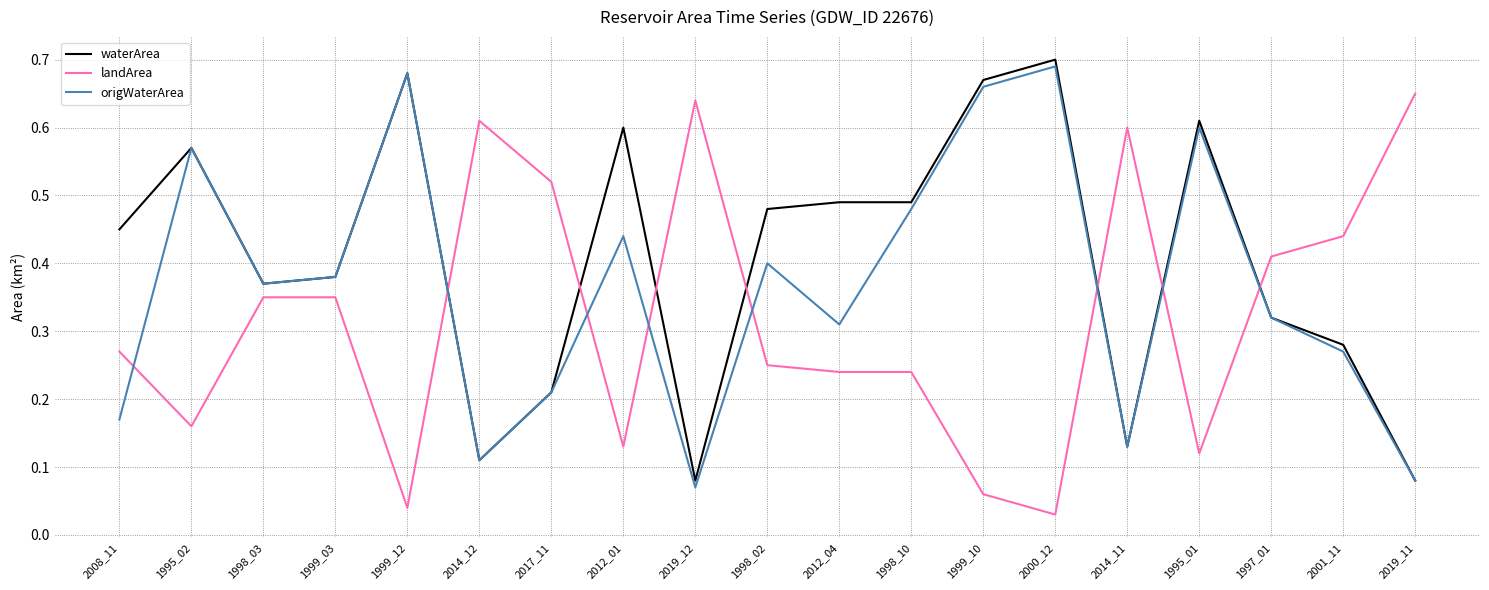

What position from the right is 2000_12?

6